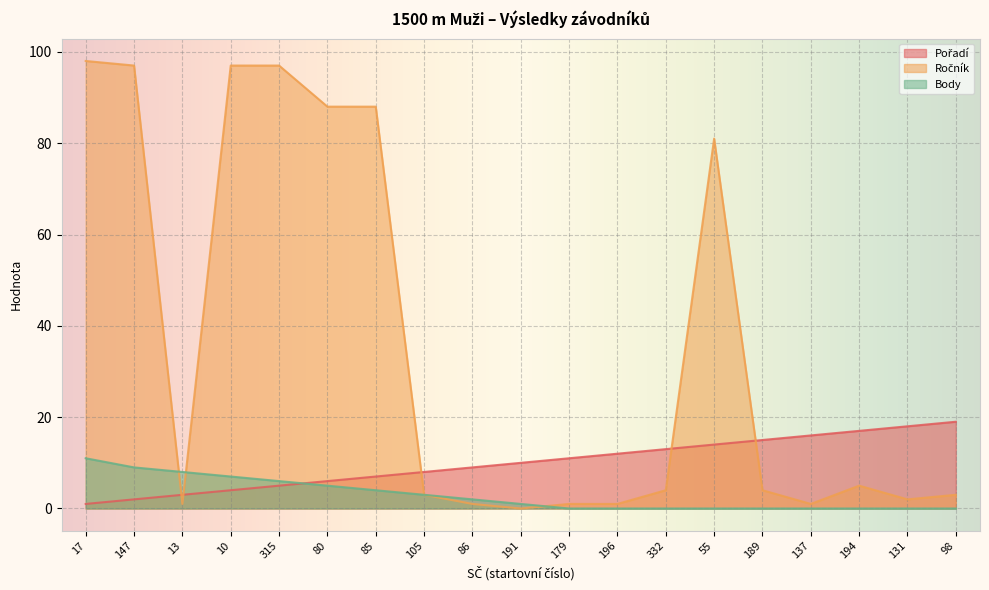

What is the total value across all series at 105?

14